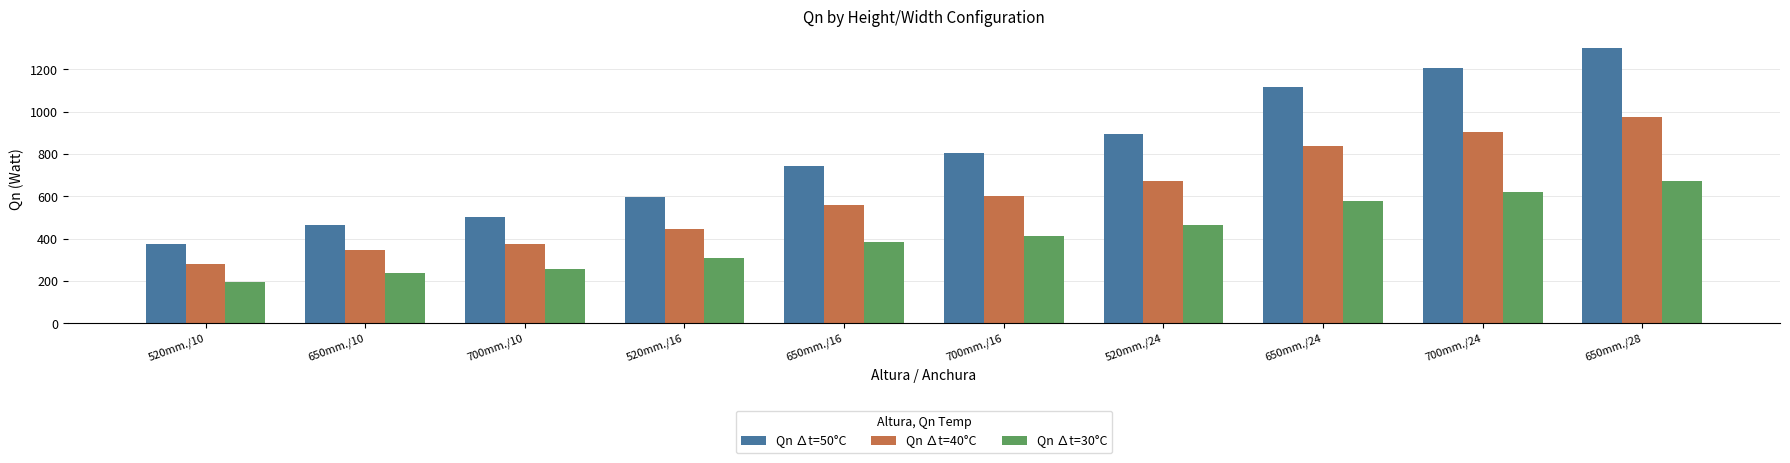

What position from the right is 700mm./10?

8